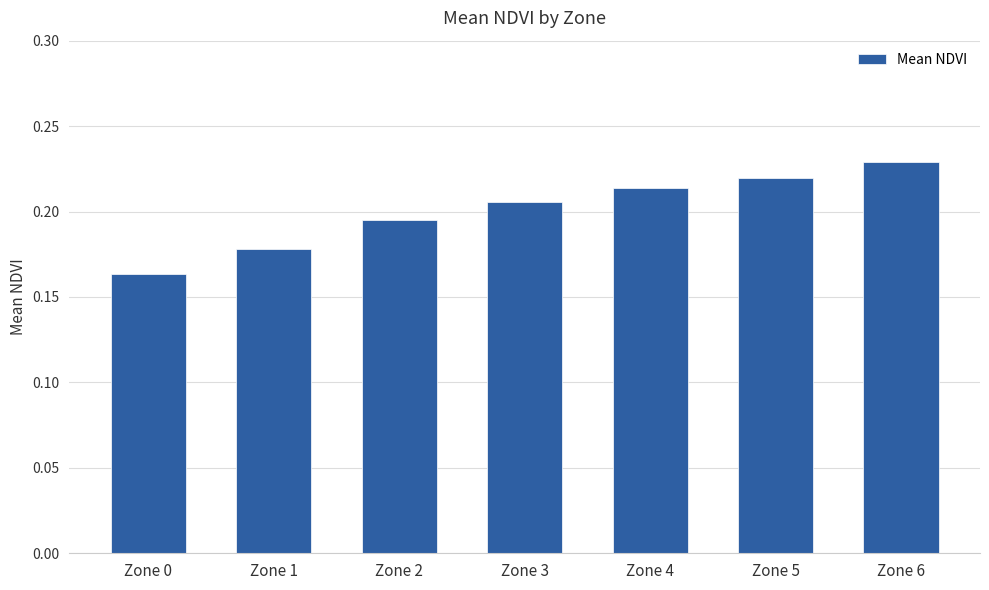

Which label corresponds to the smallest value in the chart?

Zone 0